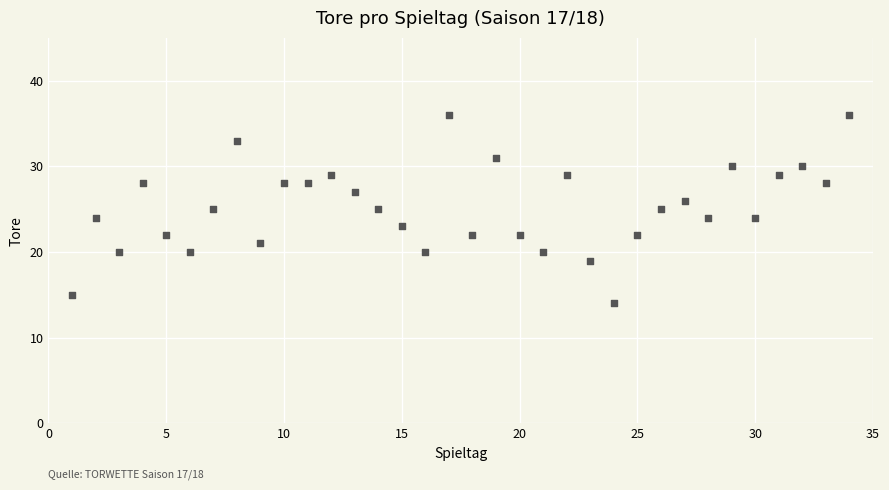

What is the range of X values (max minus min)?

33